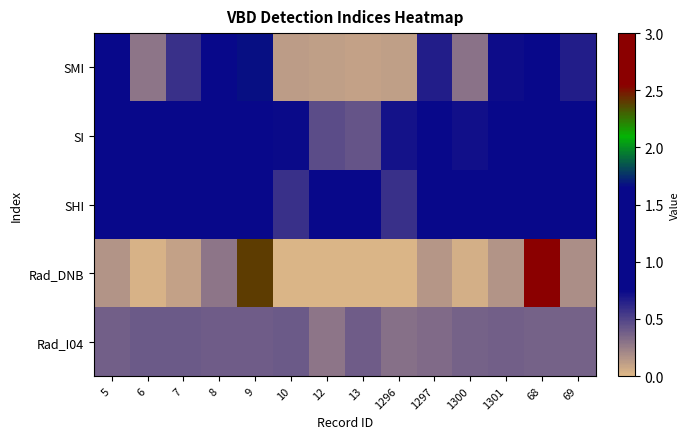

Which series changed the most between 1300 and 69?

SMI